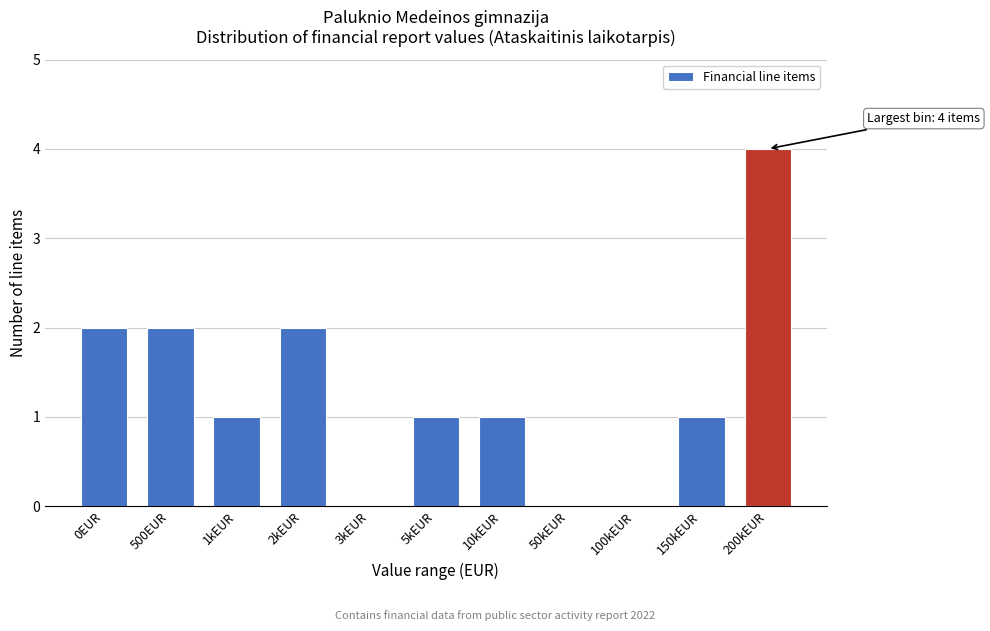

Reading left to right, what are all the values shown in this chart?

0EUR=2	500EUR=2	1kEUR=1	2kEUR=2	3kEUR=0	5kEUR=1	10kEUR=1	50kEUR=0	100kEUR=0	150kEUR=1	200kEUR=4